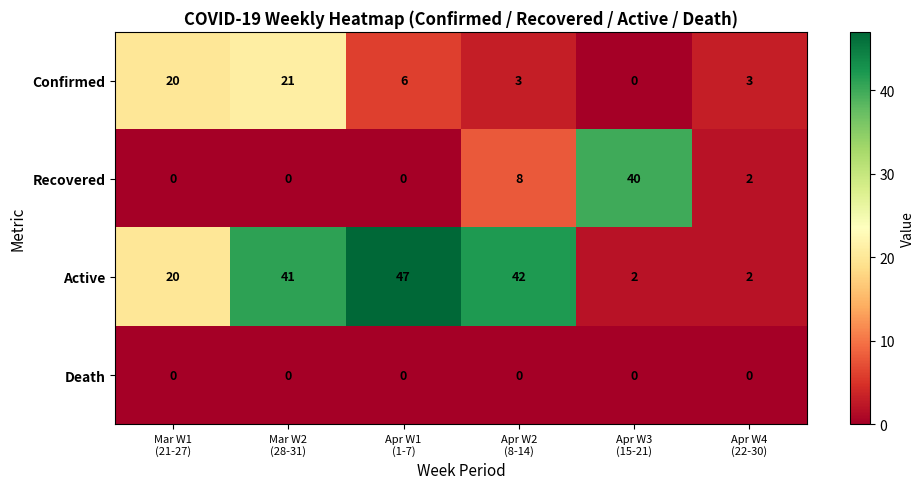

What is the sum of all Recovered values?

50